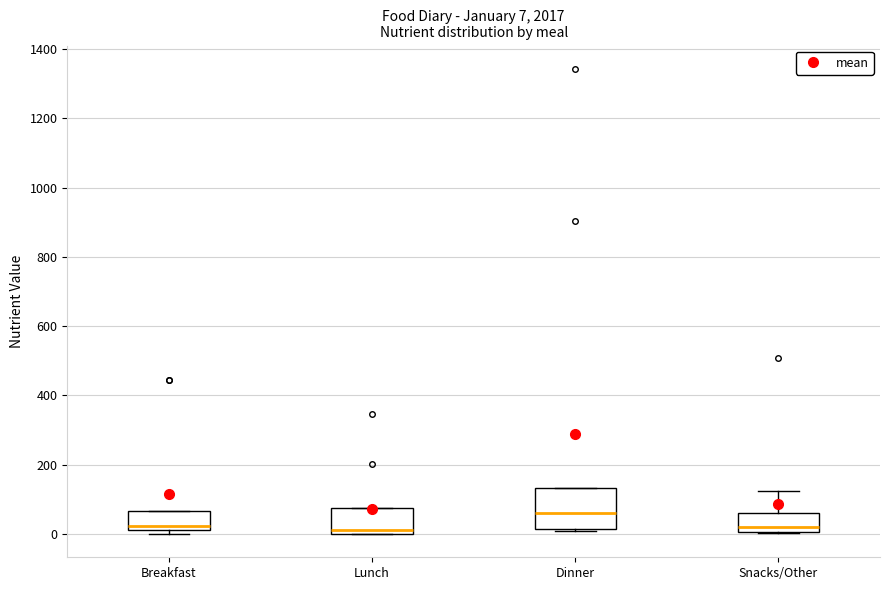

Which box's median line is the highest?

Dinner